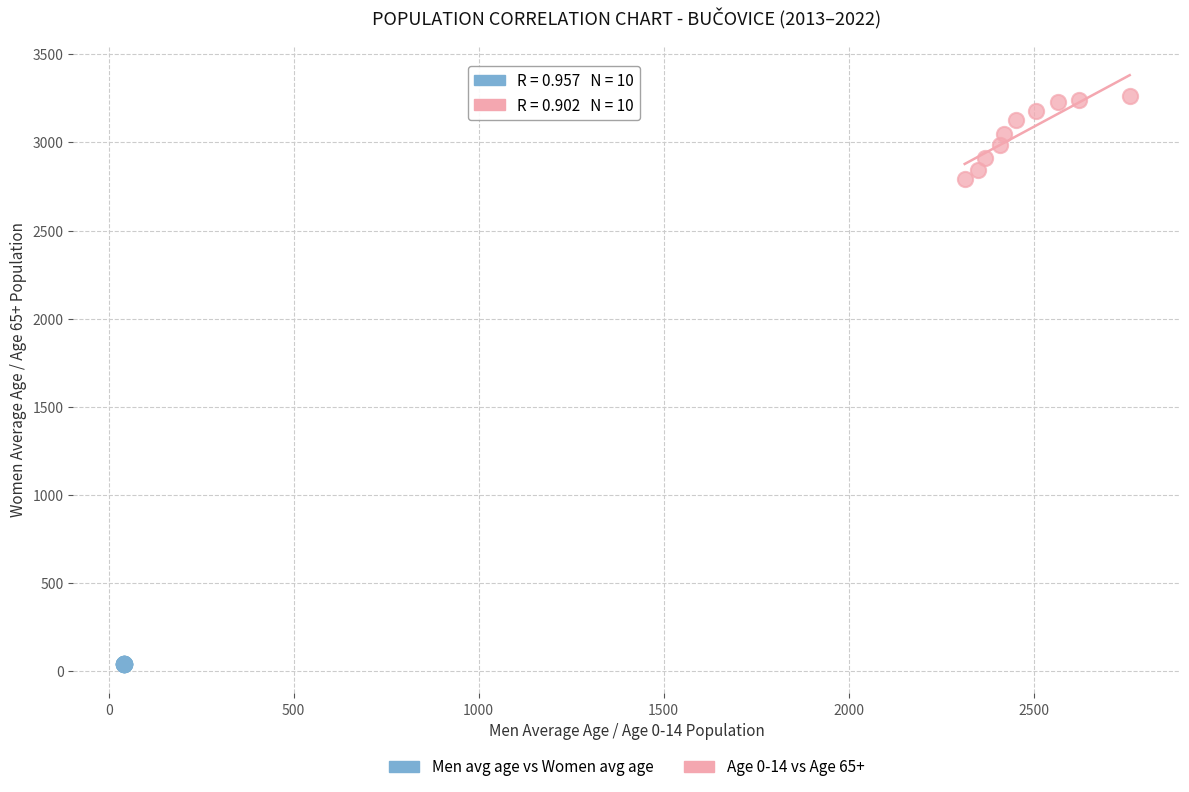

Which series contains the lowest Y value?

Men avg age vs Women avg age